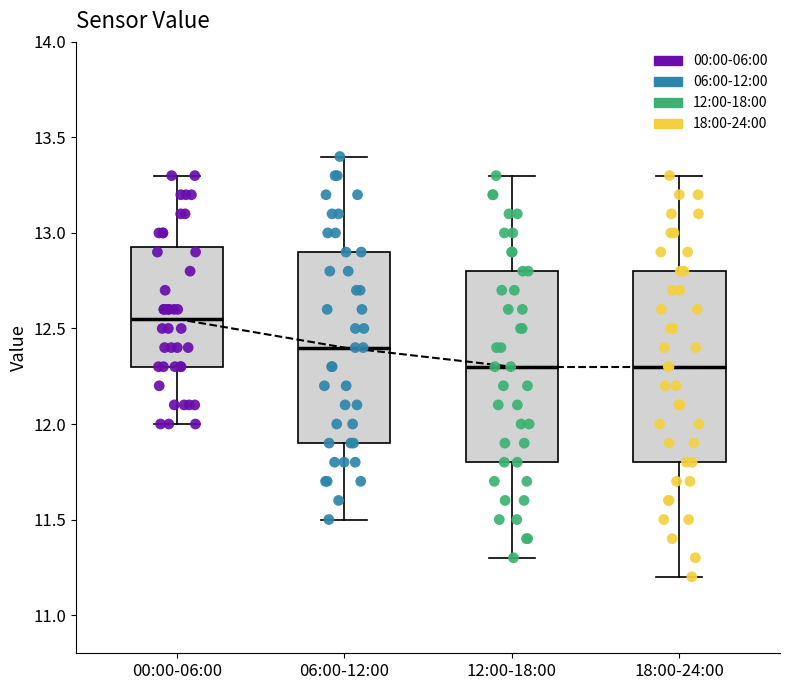

Reading left to right, transcribe this box plot: for each box, give where its median line is, the range the box spans, and where its two whiskers end, as read against the y-axis. The values are not printed on the chart, so give them approximately, as read against the axis.

00:00-06:00: median 12.55, box 12.30 to 12.95, whiskers 12.00 to 13.30
06:00-12:00: median 12.40, box 11.90 to 12.90, whiskers 11.50 to 13.40
12:00-18:00: median 12.30, box 11.80 to 12.80, whiskers 11.30 to 13.30
18:00-24:00: median 12.30, box 11.80 to 12.80, whiskers 11.20 to 13.30